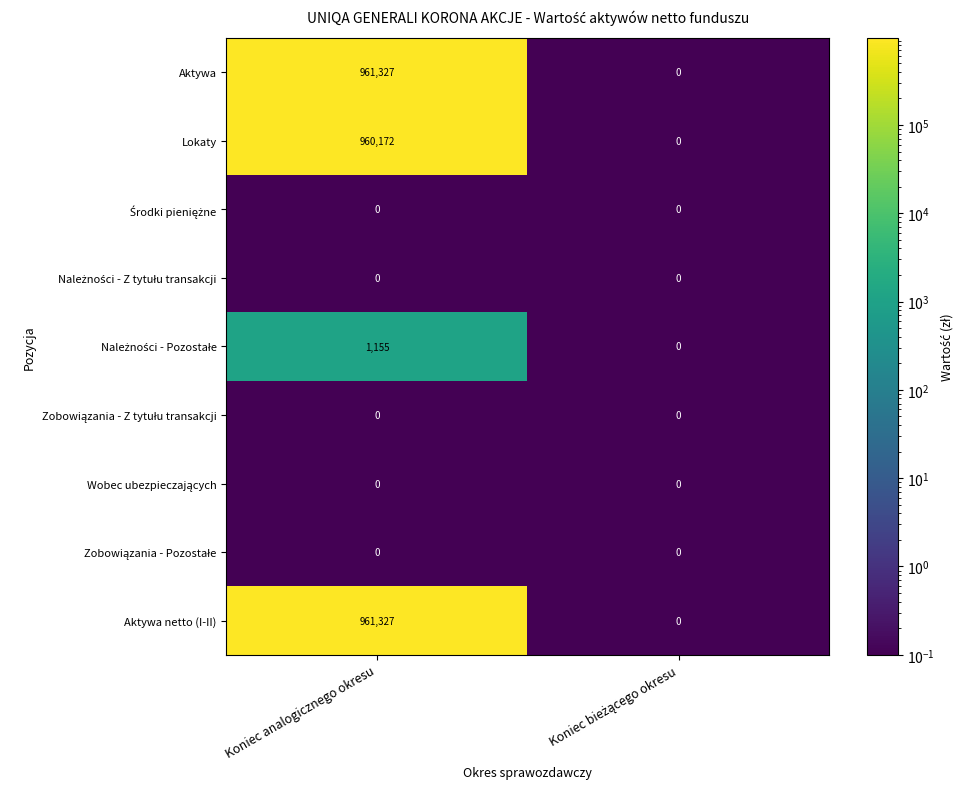

What is the total value across all series at Koniec analogicznego okresu?

2883981